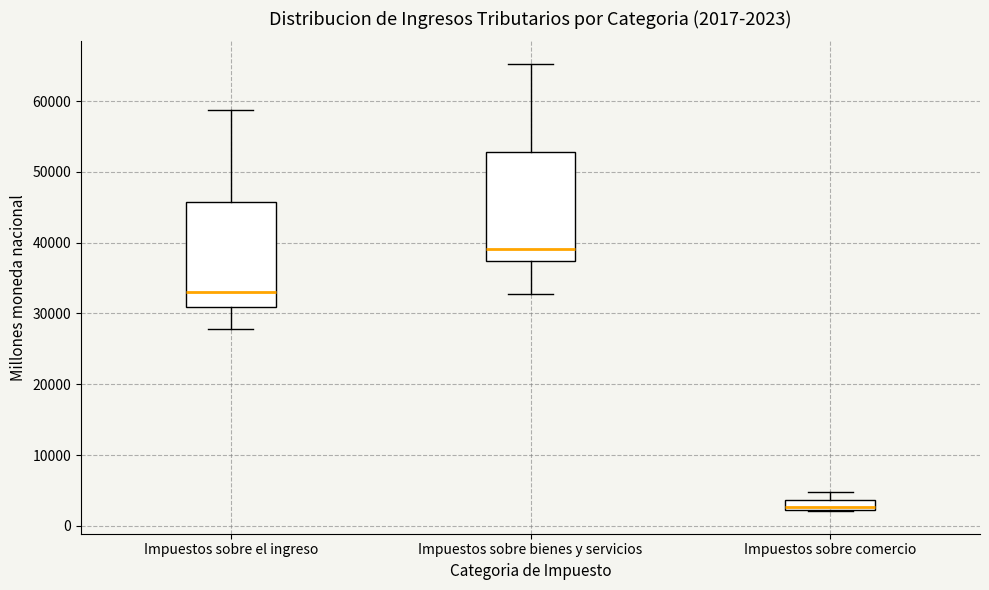

Which box has the lowest median line?

Impuestos sobre comercio